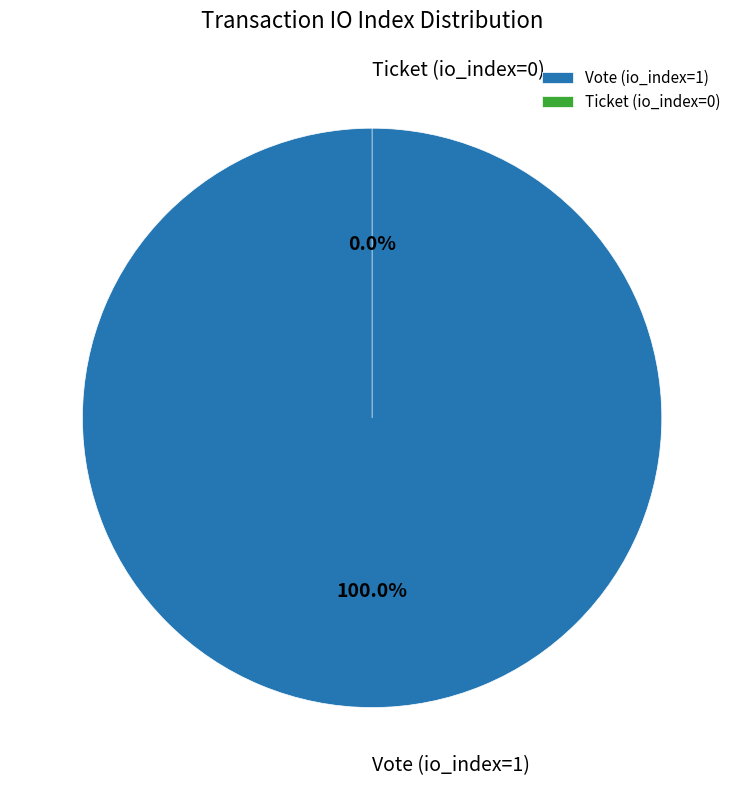

Which has a higher value, Vote (io_index=1) or Ticket (io_index=0)?

Vote (io_index=1)